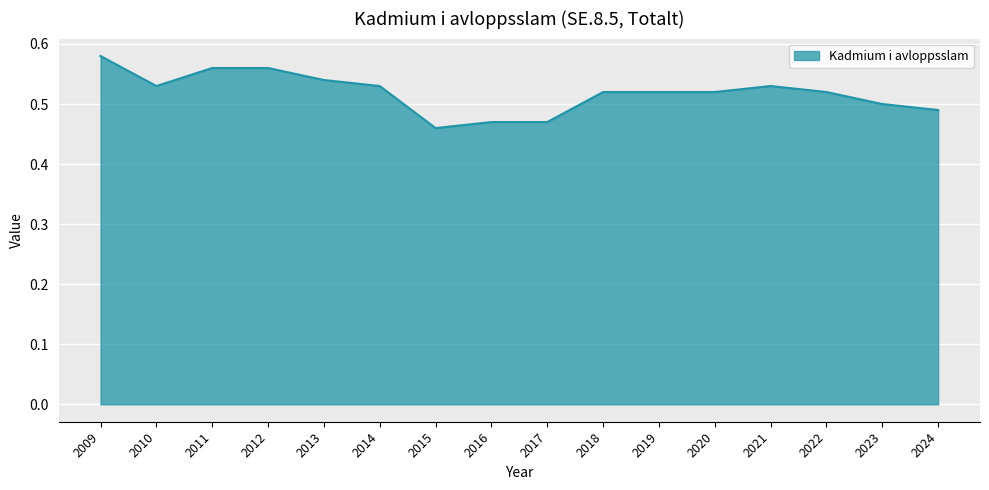

Which label corresponds to the largest value in the chart?

2009